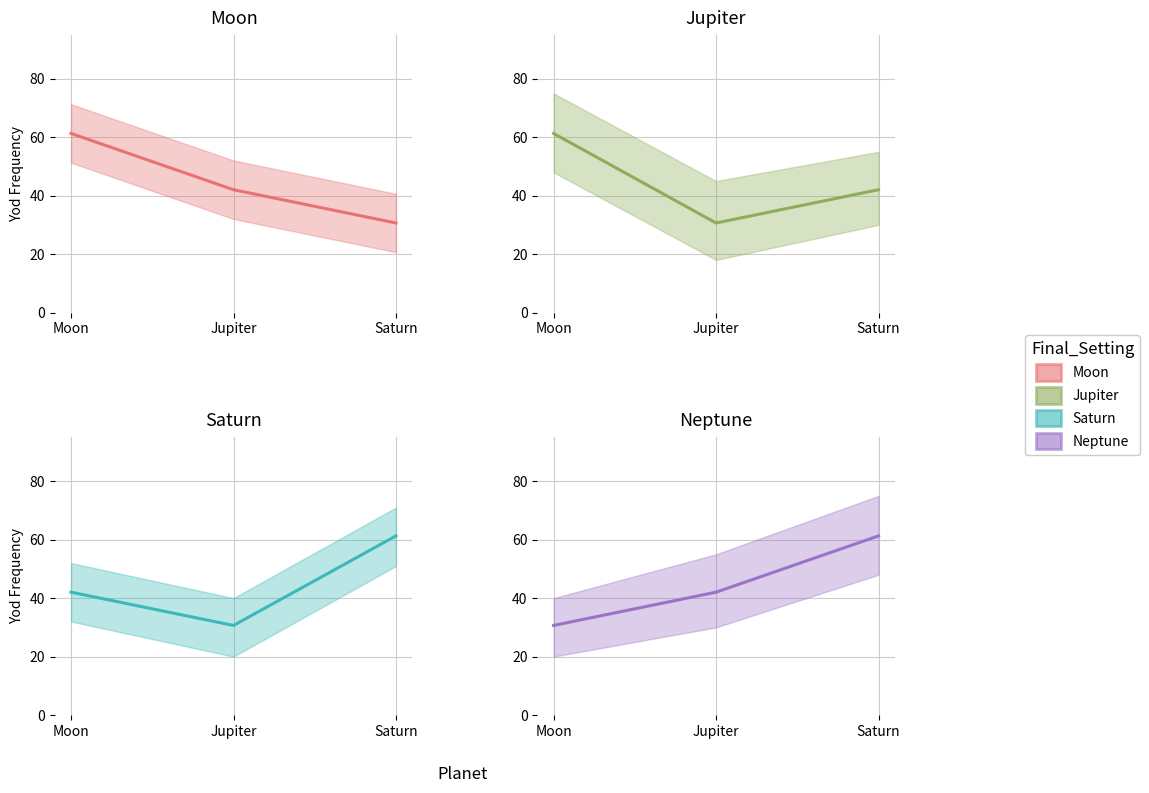

What position from the left is Moon?

1